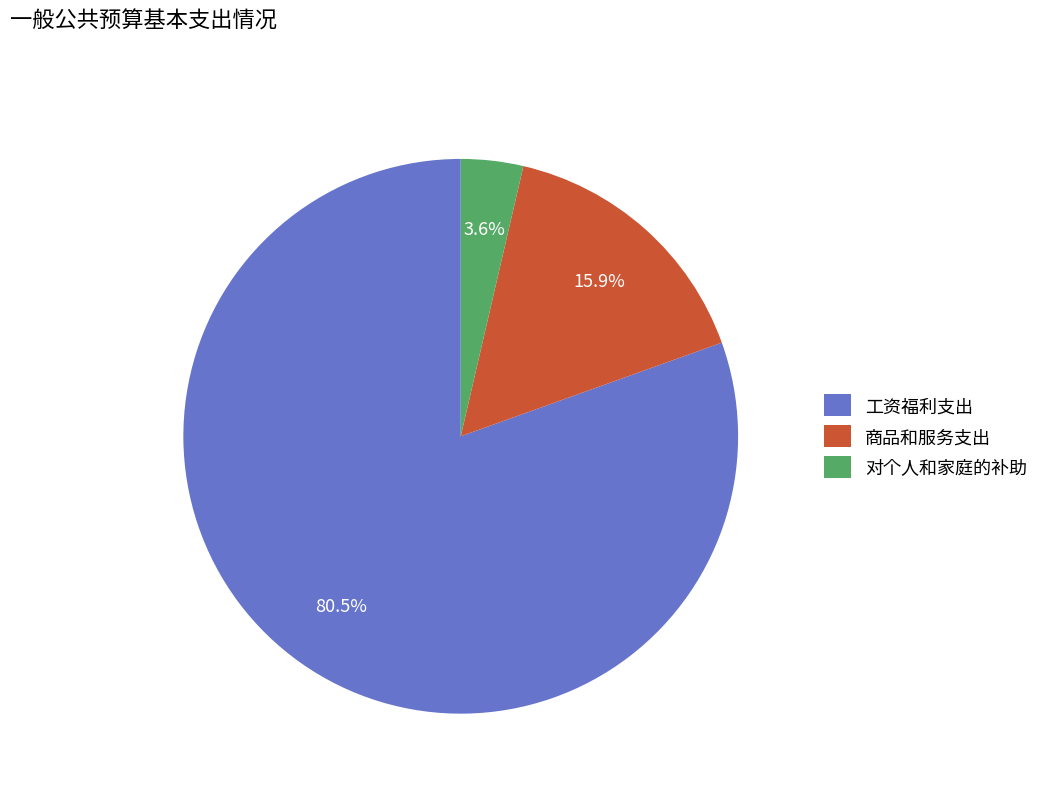

Which category has the biggest portion of the pie?

工资福利支出